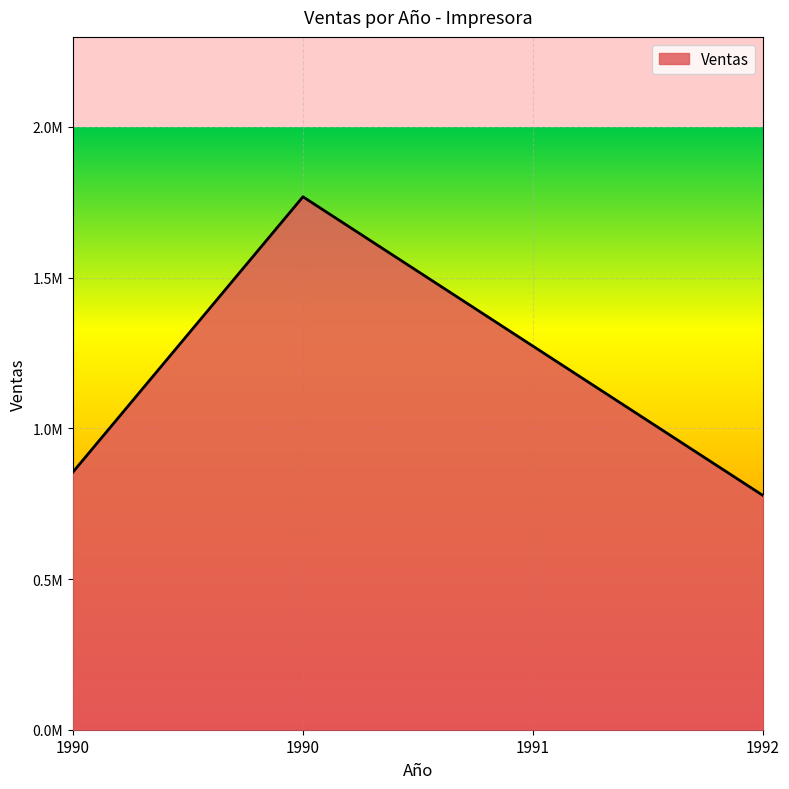

Which label corresponds to the smallest value in the chart?

1992